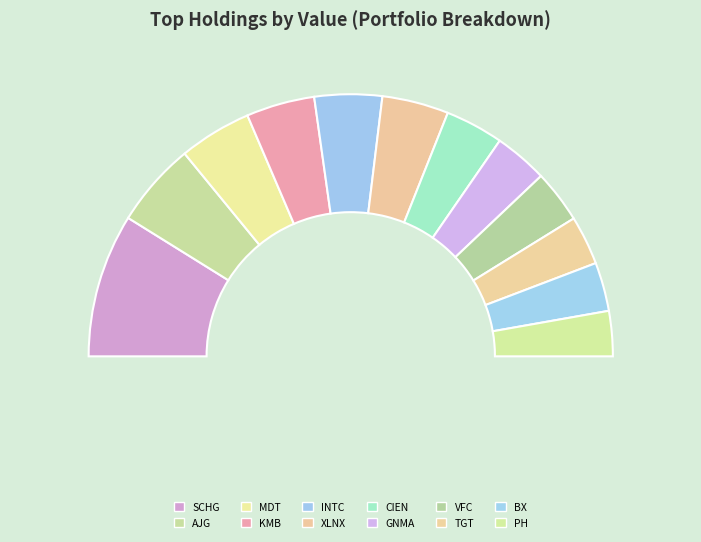

Rank the categories by value from lowest to highest.

PH, BX, TGT, VFC, GNMA, CIEN, XLNX, INTC, KMB, MDT, AJG, SCHG